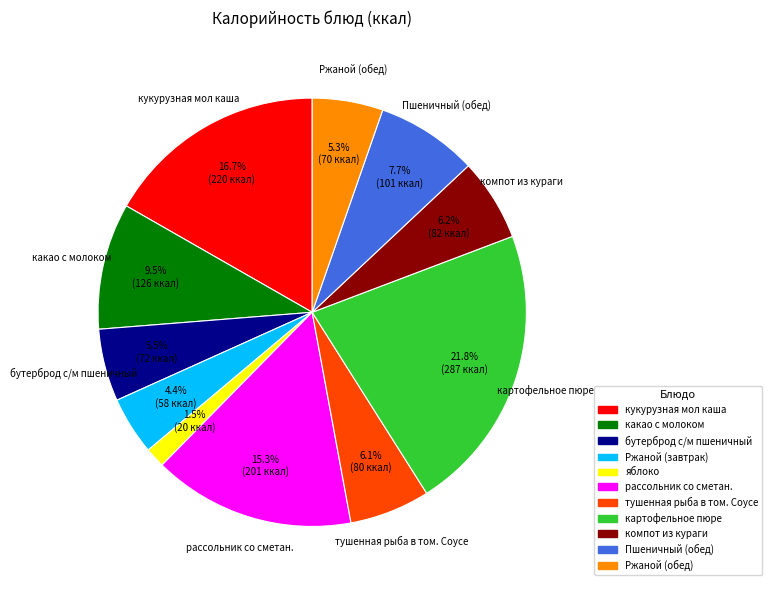

What percentage do какао с молоком and тушенная рыба в том. Соусе together represent?

15.6%